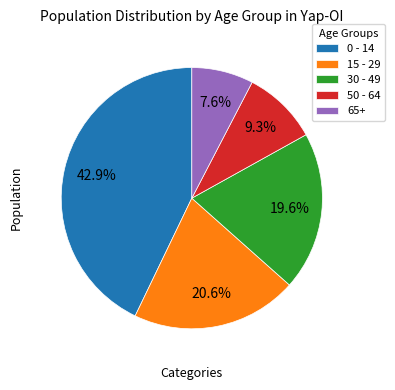

What percentage do 65+ and 0 - 14 together represent?

50.5%